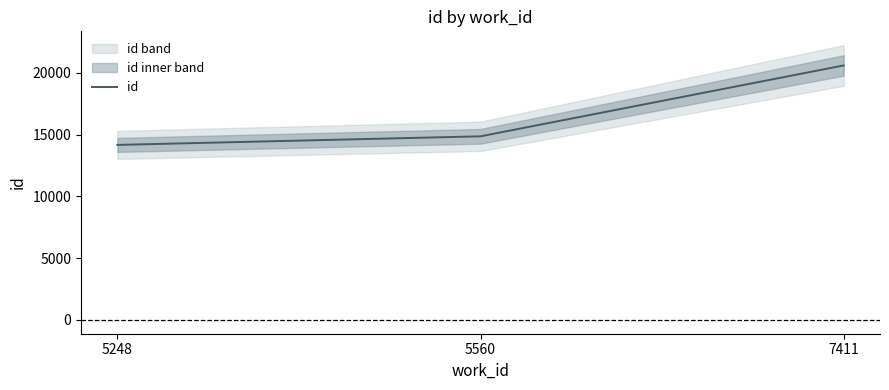

What is the ratio of the value at 5560 to the value at 7411?

0.7